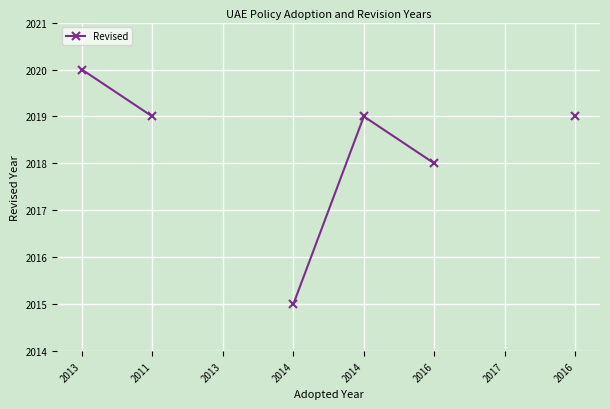

Which has a higher value, 2014 or 2016?

2014